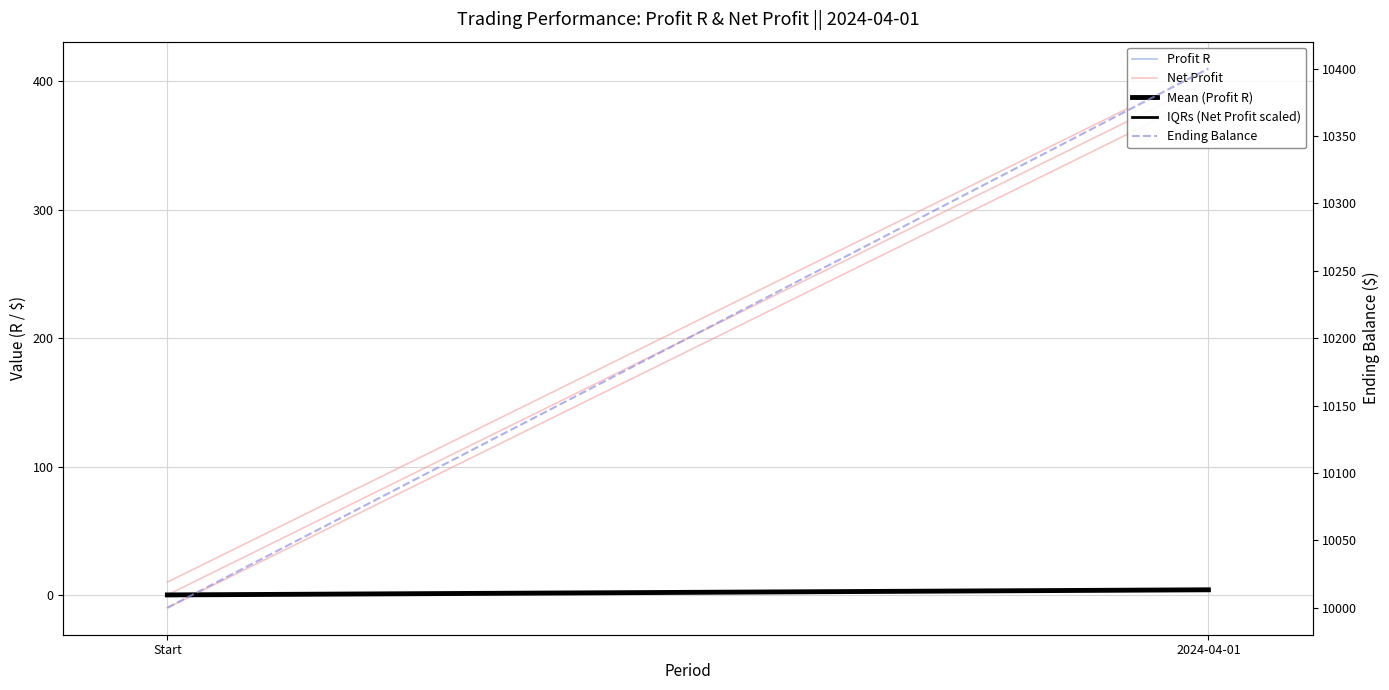

Is it true that IQRs (Net Profit scaled) equals 0 at Start?

True